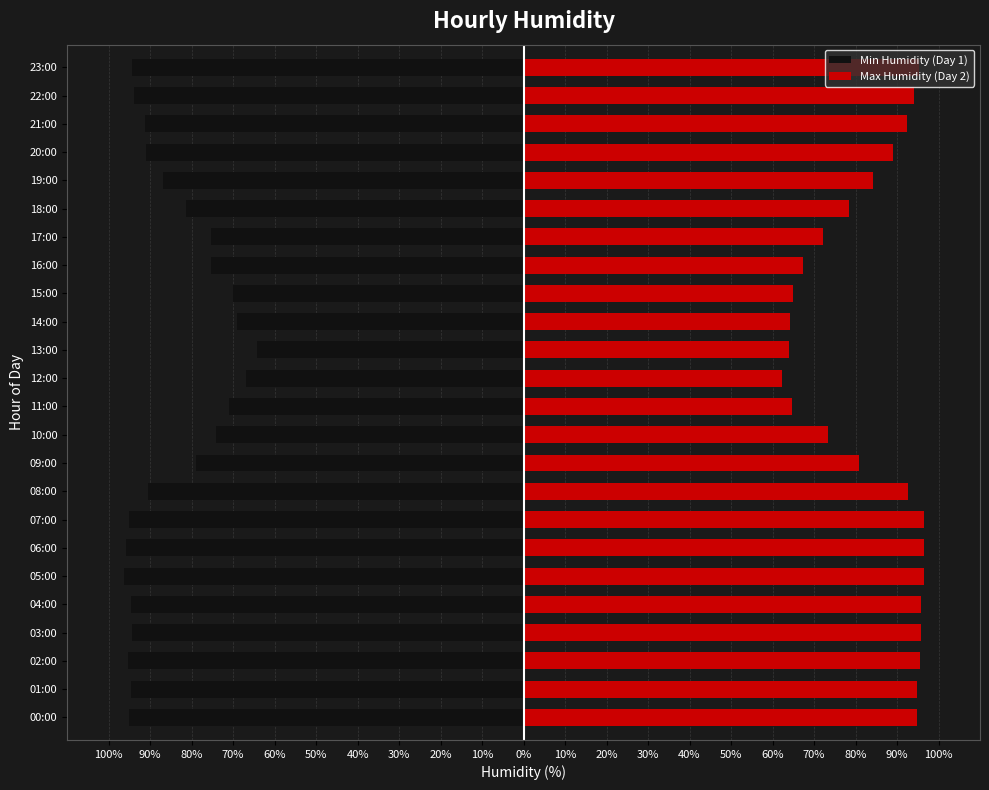

What is the highest value of the Min Humidity (Day 1) series?

-64.3